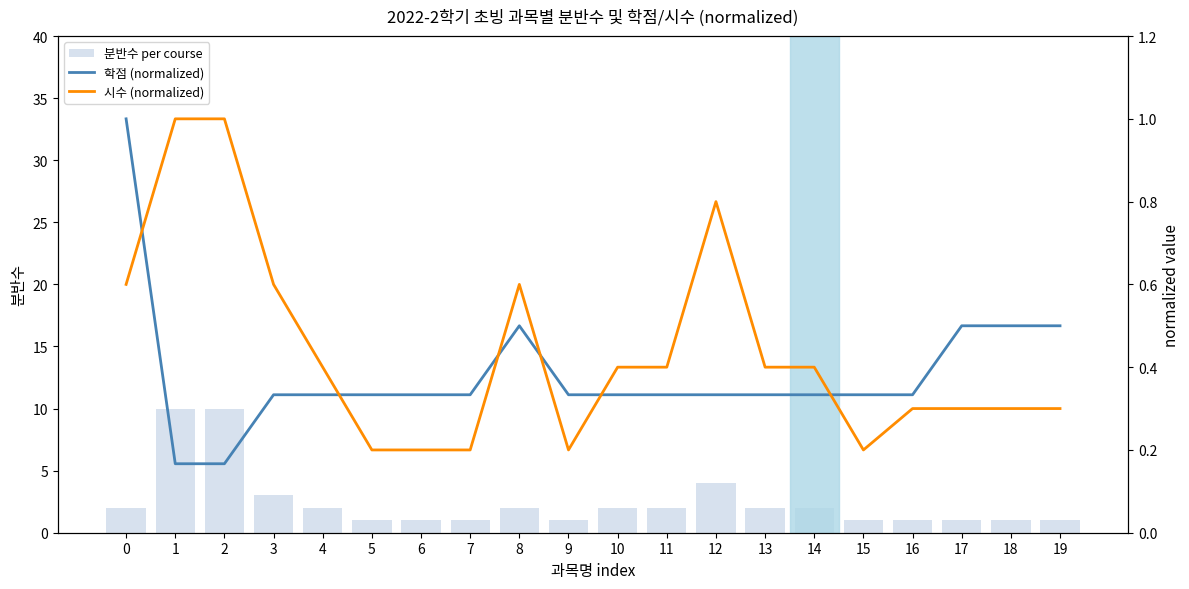

Is it true that 학점 (normalized) equals 0.3 at 19?

False